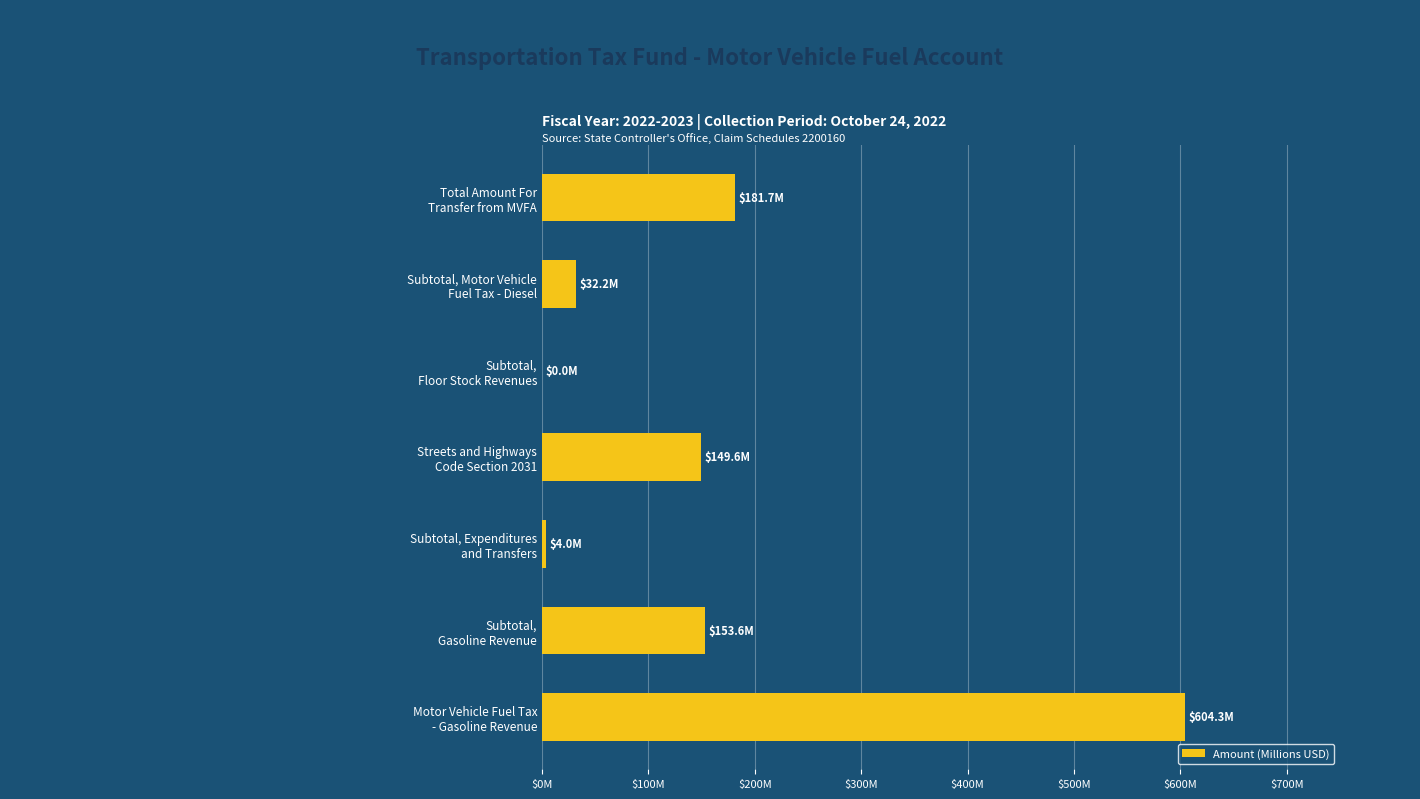

Are the bars horizontal?

Yes